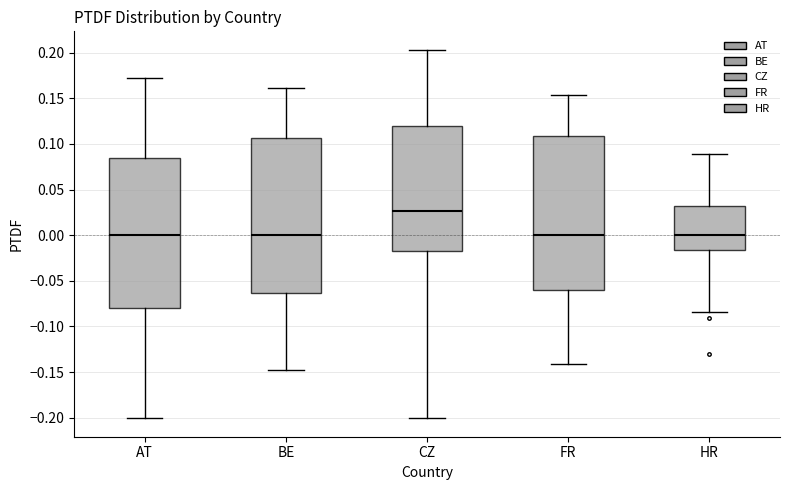

Reading left to right, transcribe this box plot: for each box, give where its median line is, the range the box spans, and where its two whiskers end, as read against the y-axis. The values are not printed on the chart, so give them approximately, as read against the axis.

AT: median 0.000, box -0.080 to 0.085, whiskers -0.200 to 0.175
BE: median 0.000, box -0.065 to 0.105, whiskers -0.150 to 0.160
CZ: median 0.025, box -0.020 to 0.120, whiskers -0.200 to 0.205
FR: median 0.000, box -0.060 to 0.110, whiskers -0.140 to 0.155
HR: median 0.000, box -0.015 to 0.030, whiskers -0.085 to 0.090